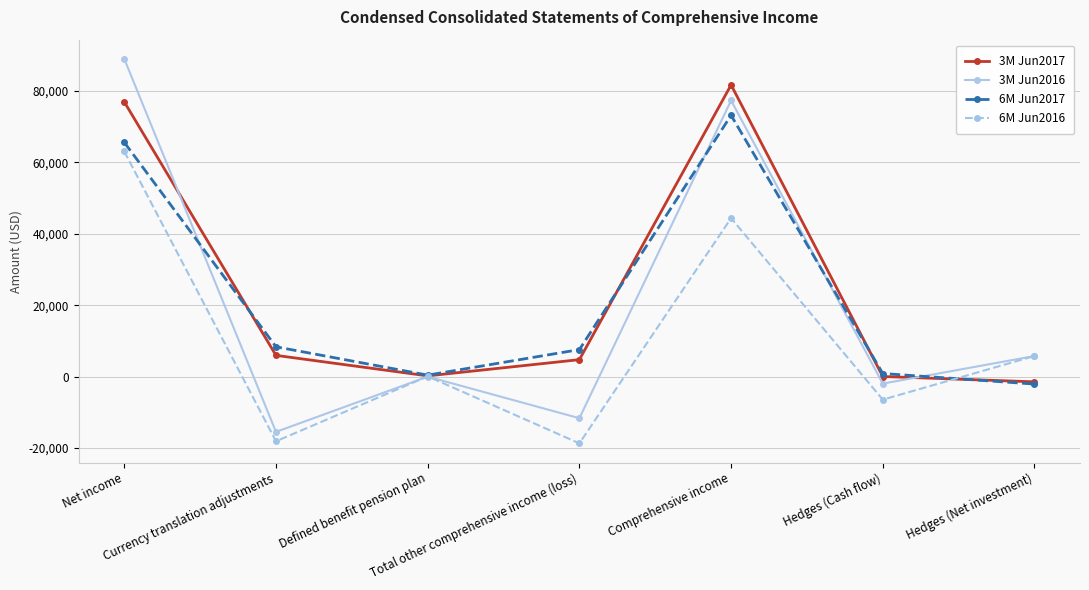

Rank the series by their maximum value, from lowest to highest.

6M Jun2016, 6M Jun2017, 3M Jun2017, 3M Jun2016